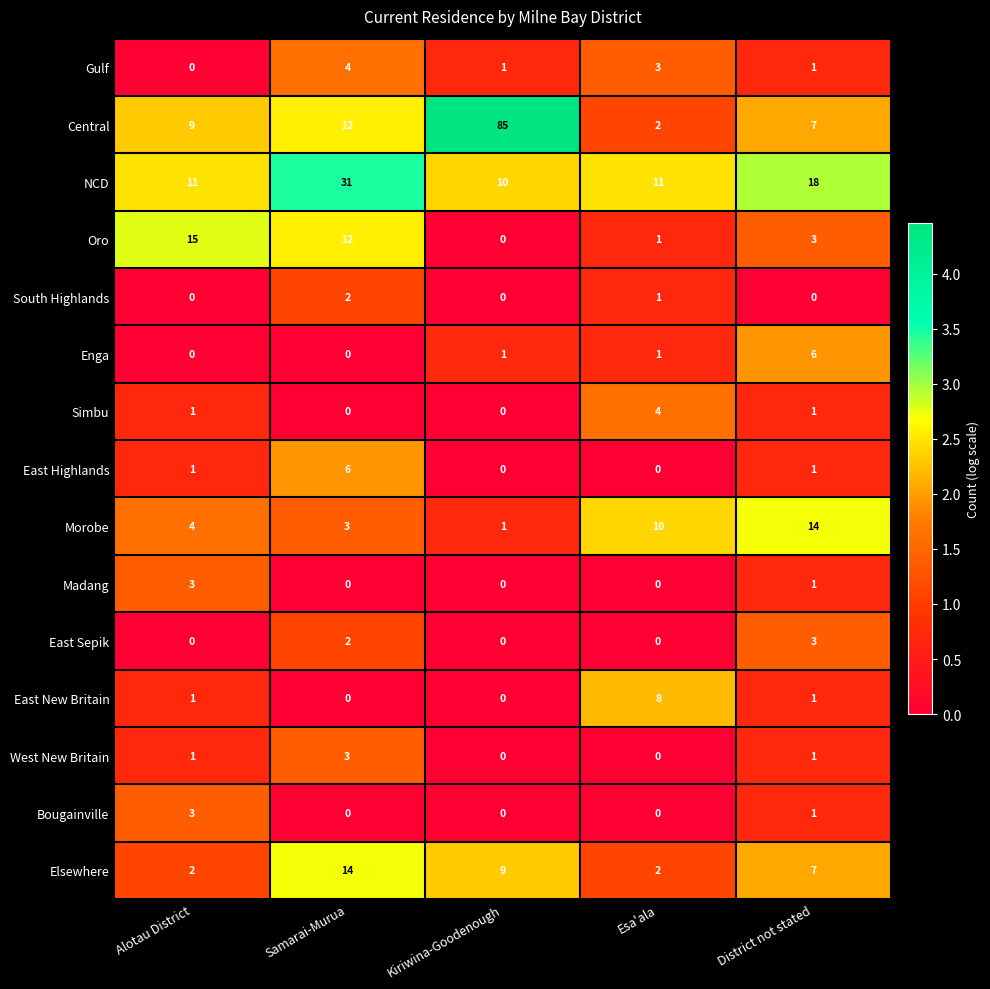

The value of Elsewhere at District not stated is 2. True or false?

False